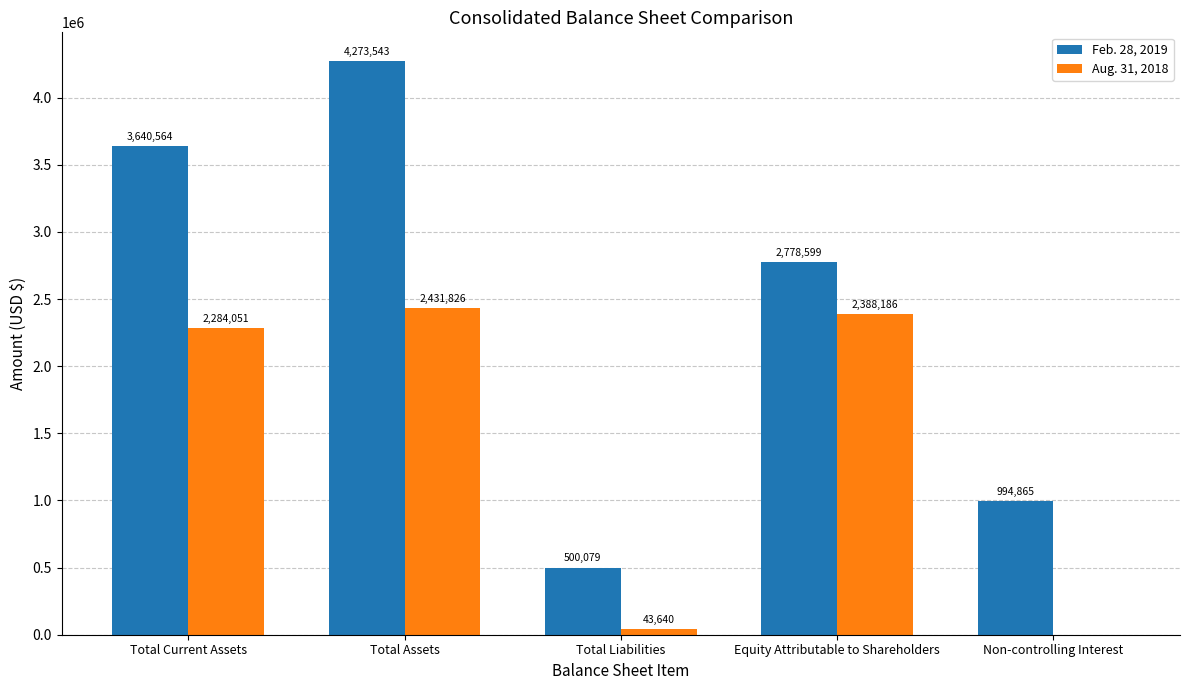

True or false: Aug. 31, 2018 has a value of -1567191 at Non-controlling Interest.

False